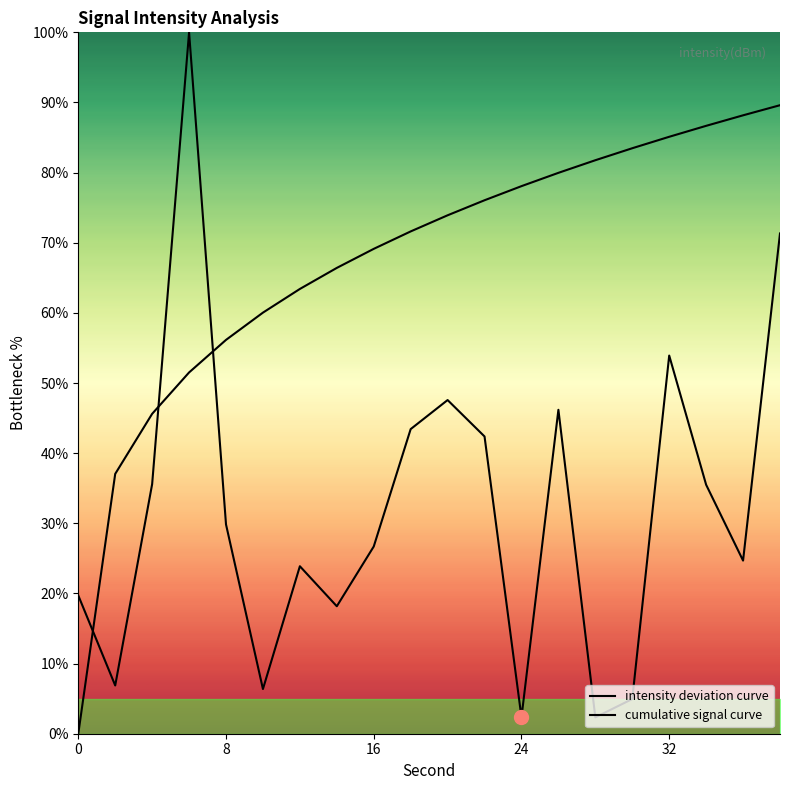

Is this an area chart (filled region under the line)?

No